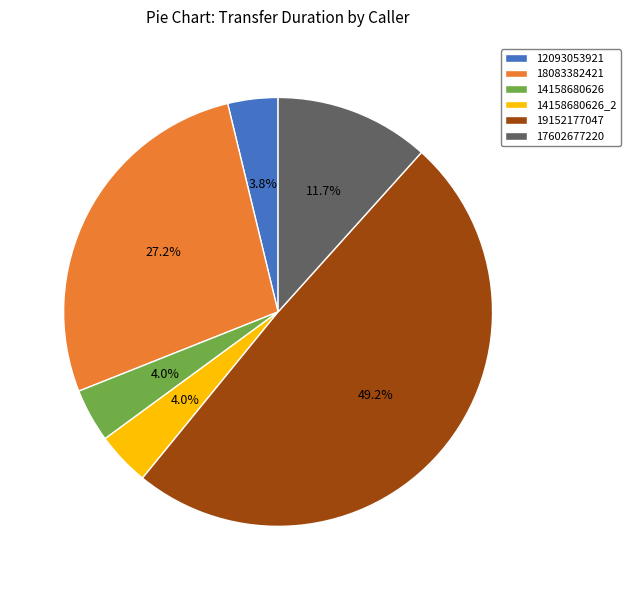

What percentage is NOT represented by 12093053921?

96.2%